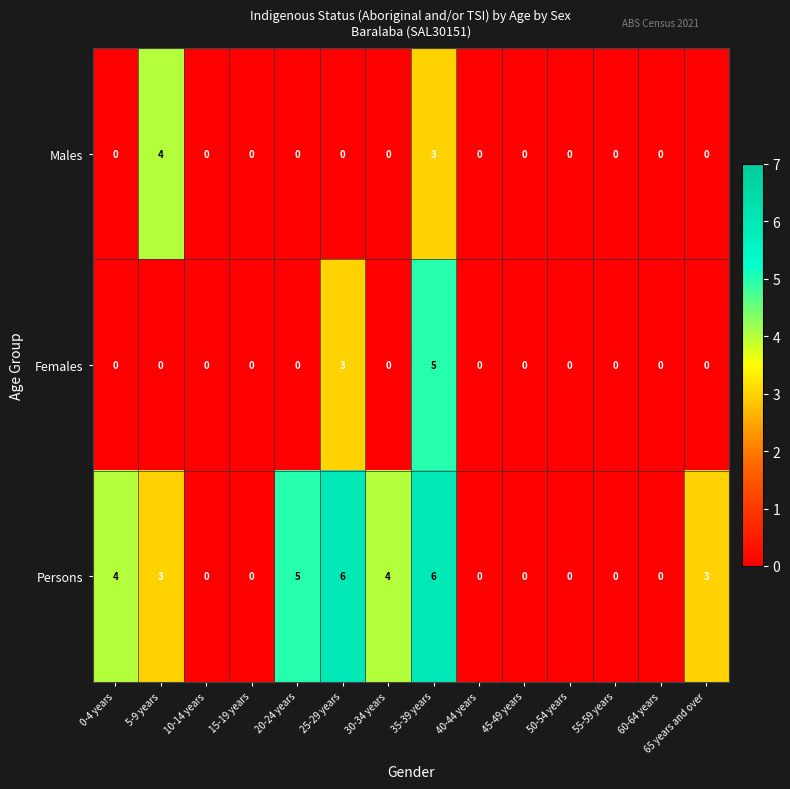

How many positive values does the Males series have?

2